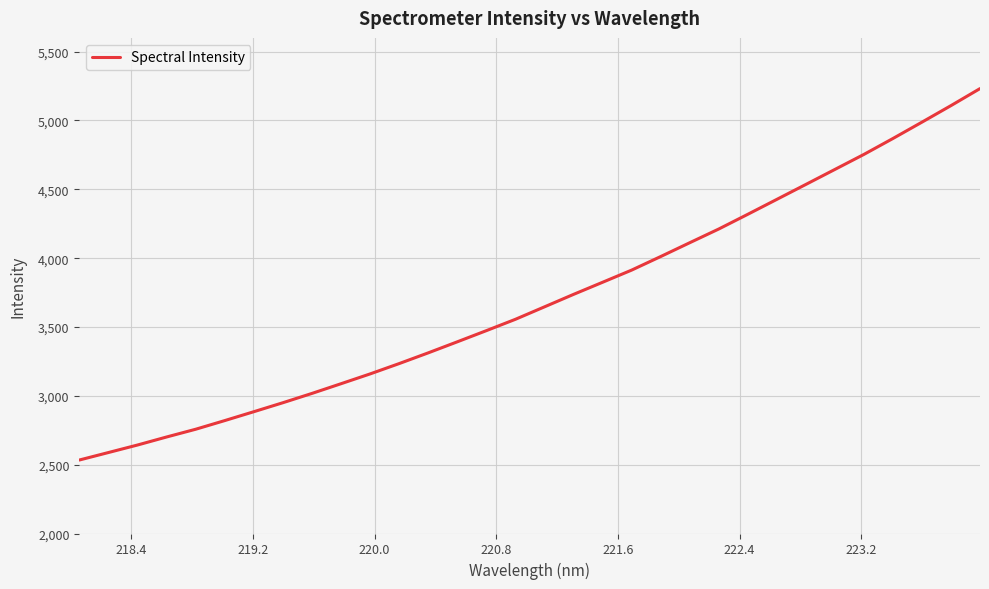

What is the smallest value displayed?

2533.7